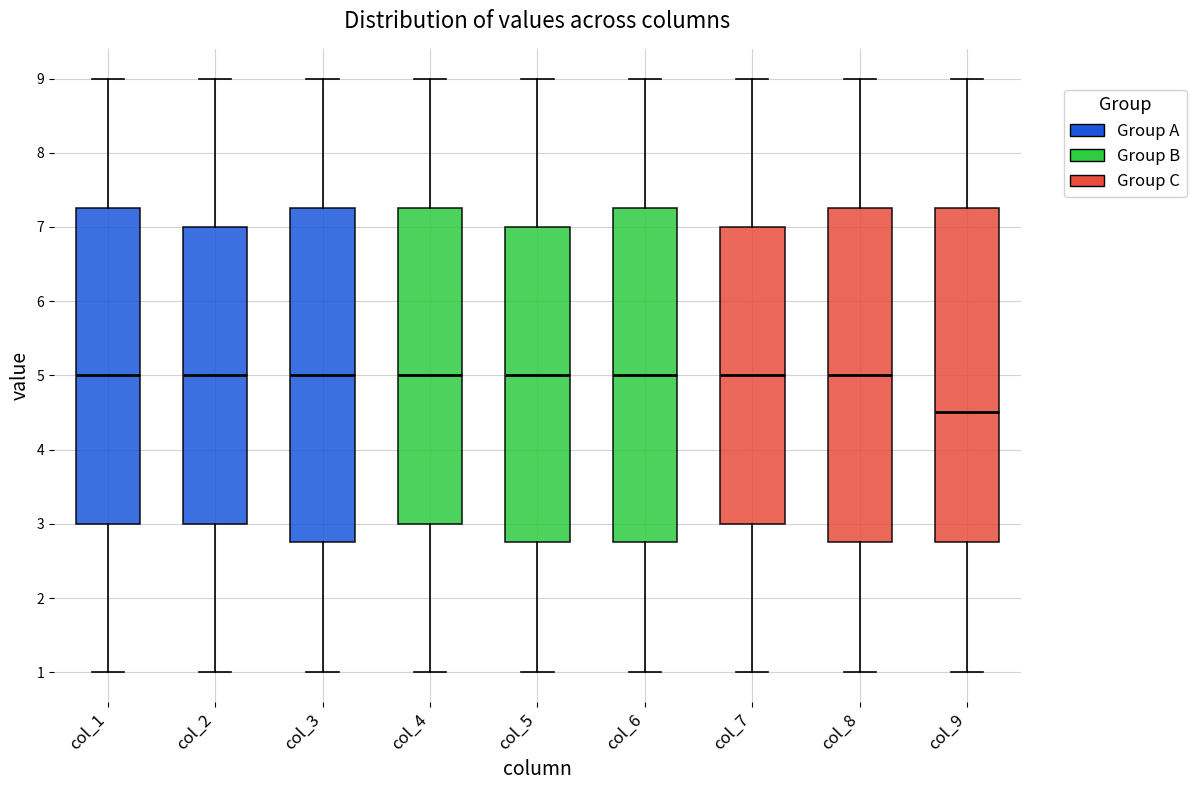

Where does the upper whisker of the box for col_2 end on the y-axis? The values are not printed on the chart, so give them approximately, as read against the axis.

9.0